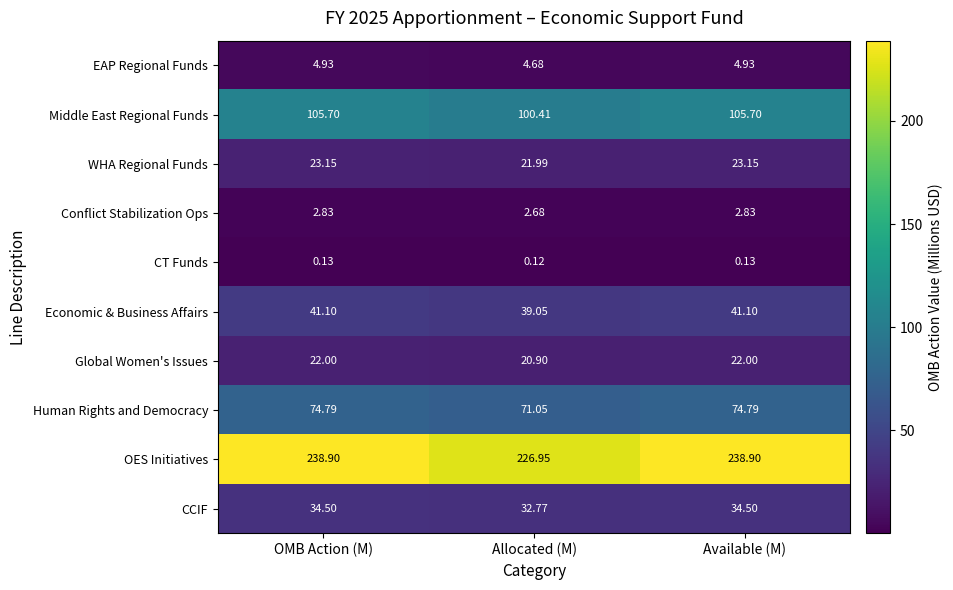

Which category has the lowest value in the EAP Regional Funds series?

Allocated (M)